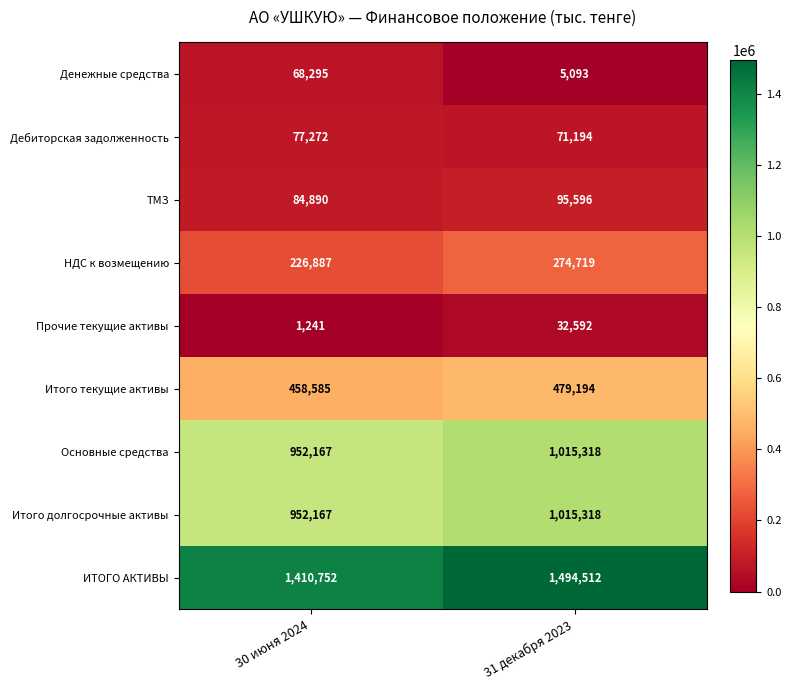

What is the greatest value displayed?

1494512